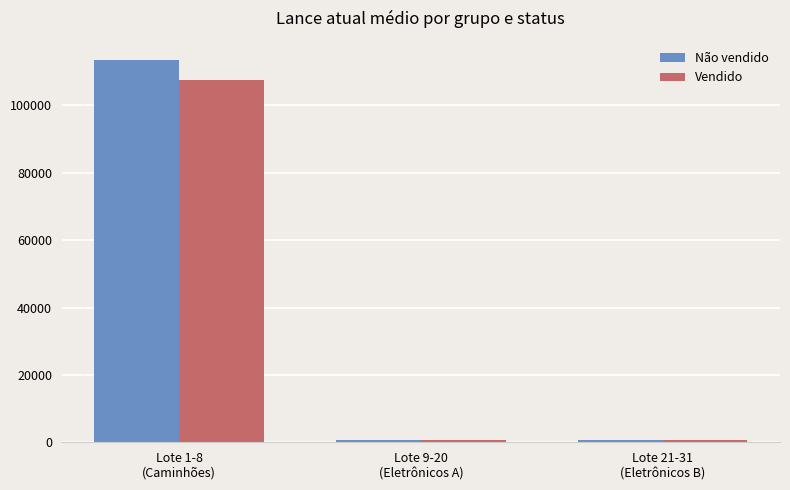

What is the value of the Não vendido bar at the 3rd from the left?

550